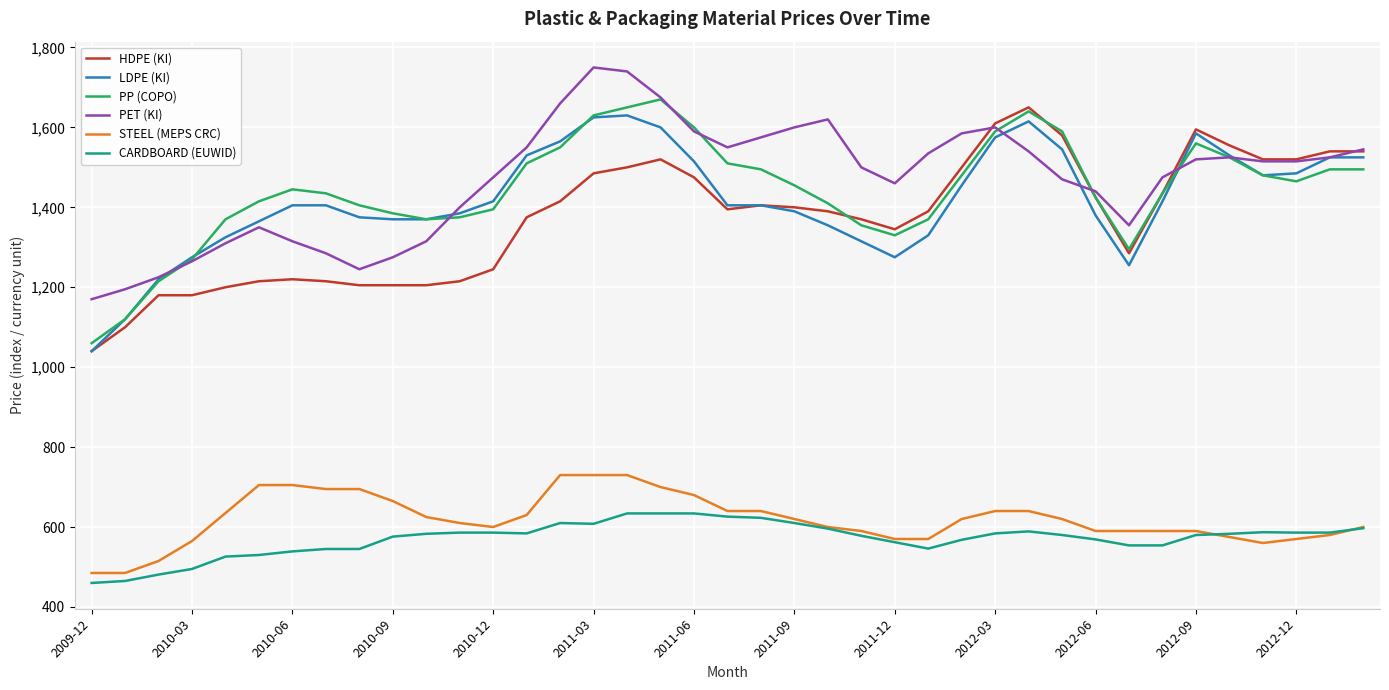

True or false: CARDBOARD (EUWID) and PET (KI) intersect in this chart.

False